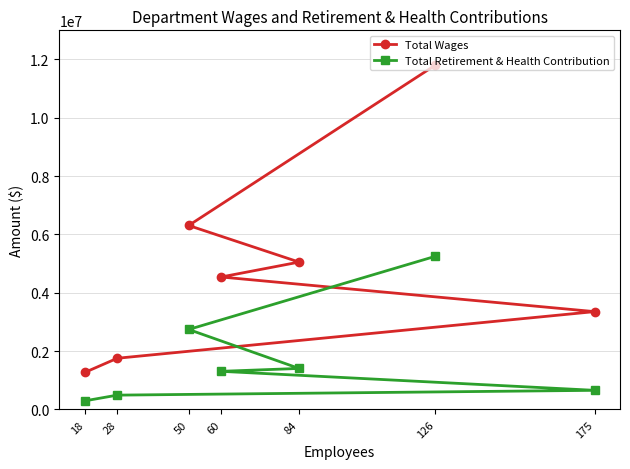

Which category has the highest value across all series?

126